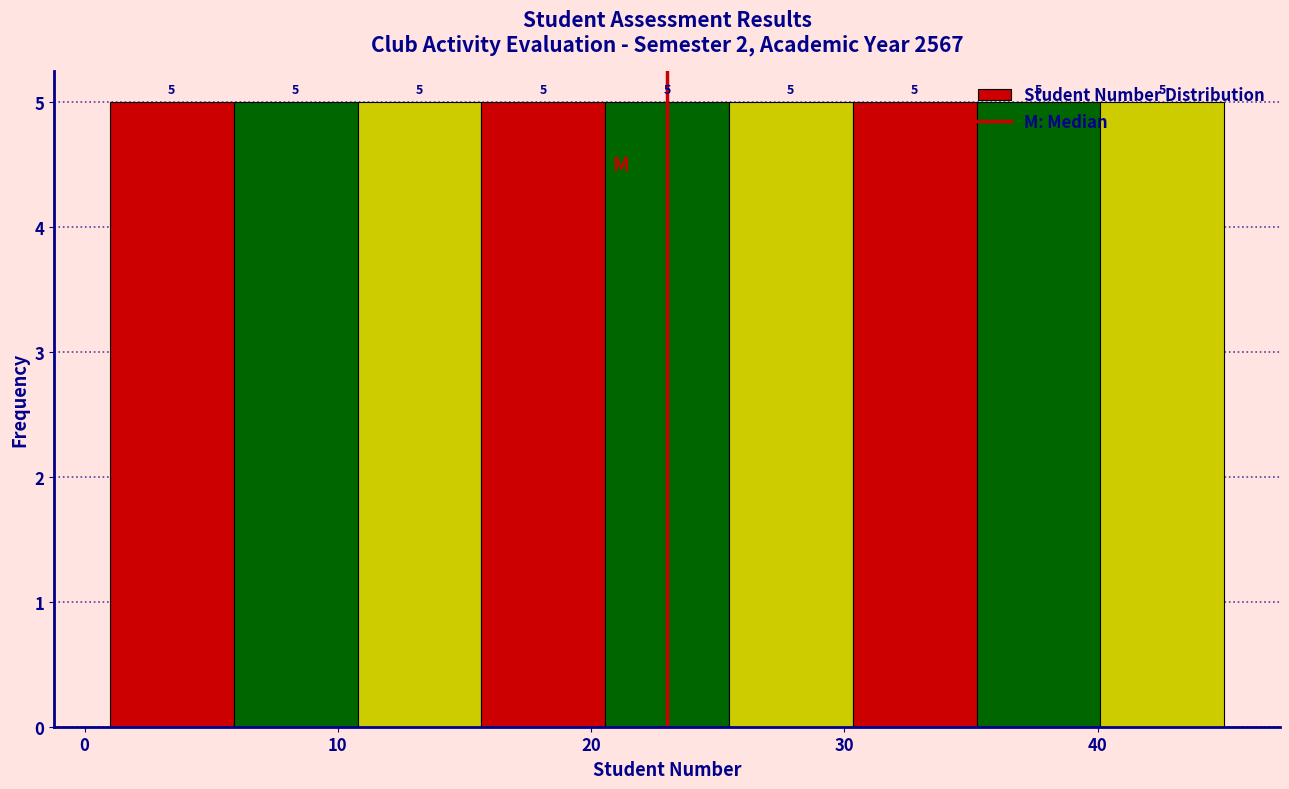

Reading left to right, list every bar in this chart as the range it spans on the x-axis followed by its height. The bar edges are not printed on the chart, so give them approximately, as read against the axis.

1 to 6: 5
6 to 11: 5
11 to 16: 5
16 to 21: 5
21 to 25: 5
25 to 30: 5
30 to 35: 5
35 to 40: 5
40 to 45: 5